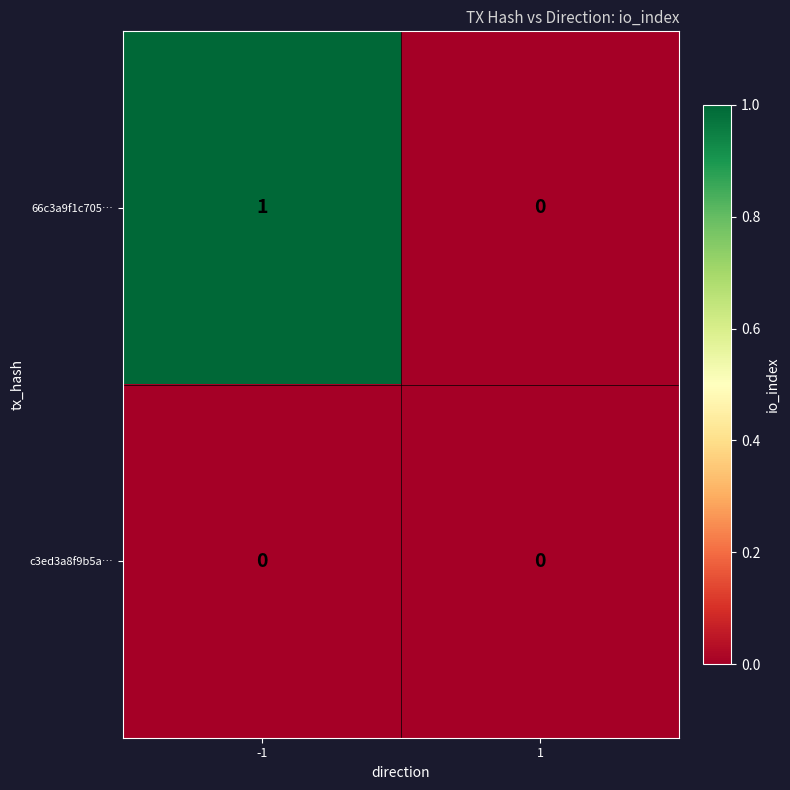

At which category is the sum across all series the highest?

-1